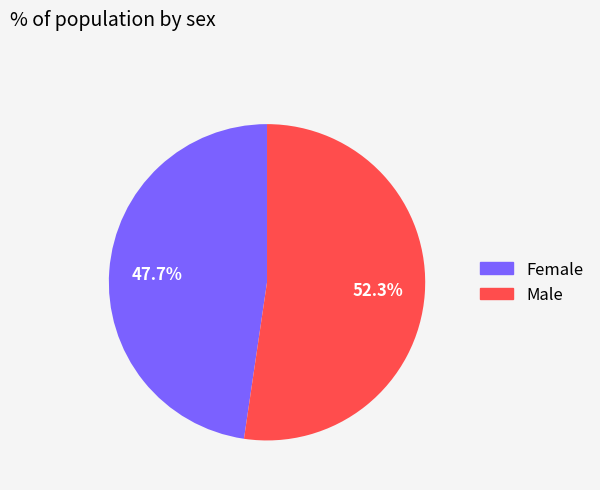

To the nearest percent, what portion does Female represent?

48%